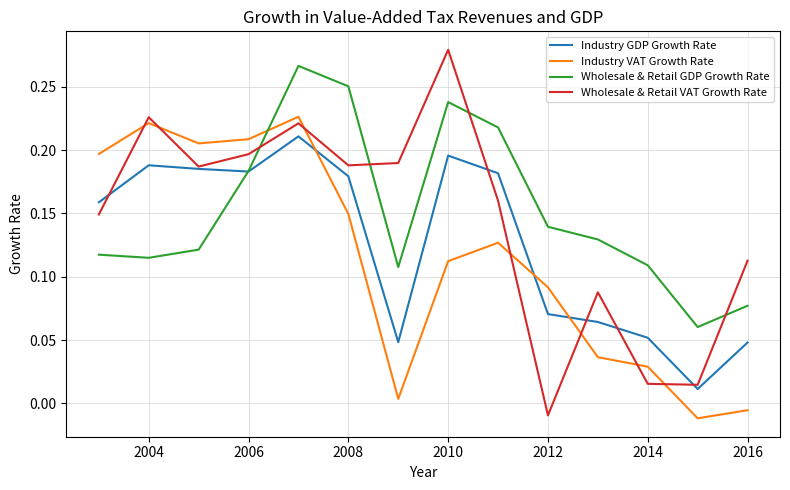

How many intersections are there between Wholesale & Retail GDP Growth Rate and Wholesale & Retail VAT Growth Rate?

4